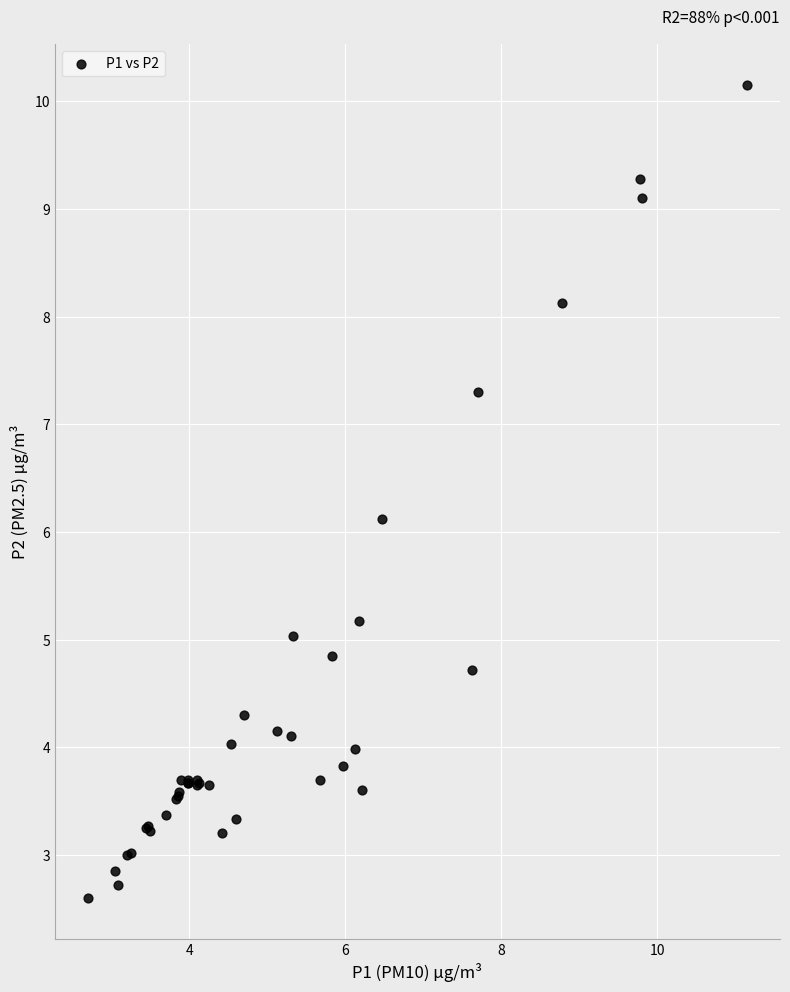

What Y value in the scatter plot is closest to 6?

6.1